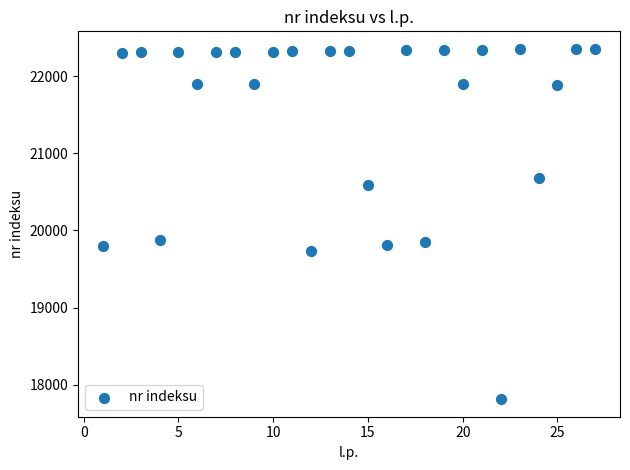

What is the range of Y values (max minus min)?

4539